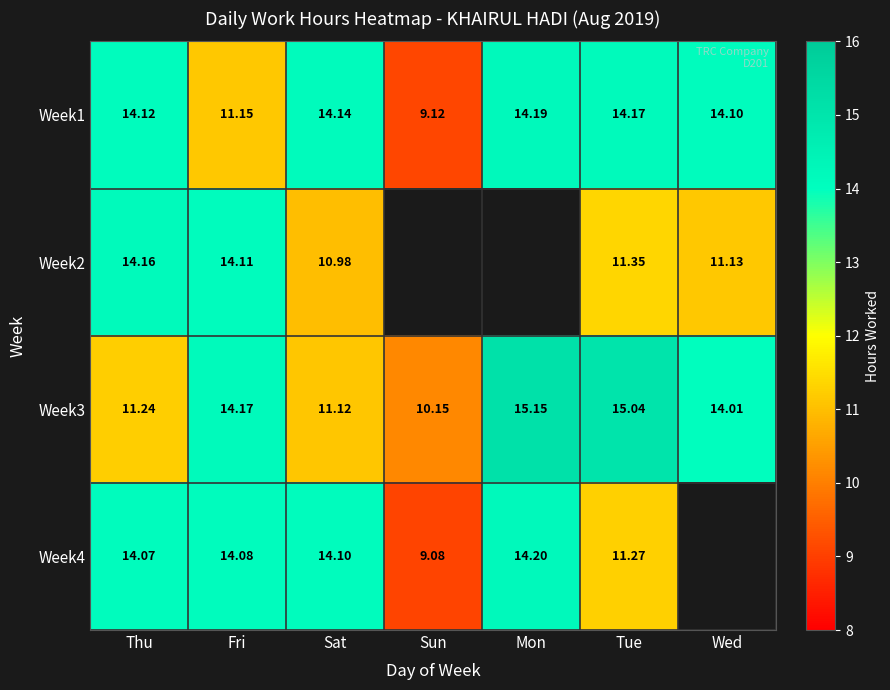

Which has a higher value, Sun or Tue?

Tue